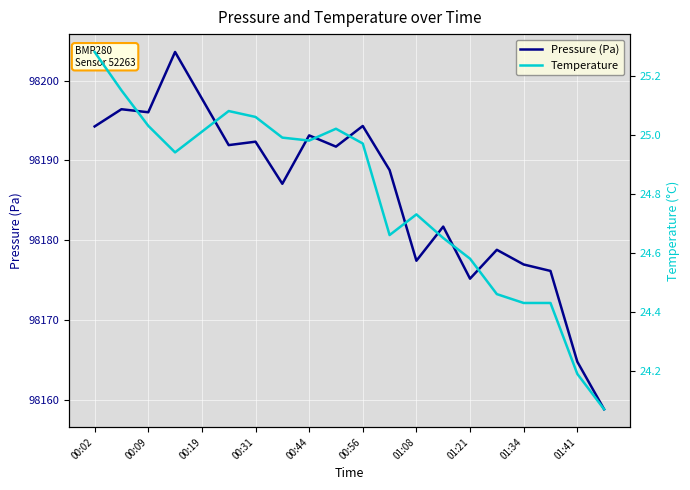

True or false: Temperature and Pressure (Pa) intersect in this chart.

False